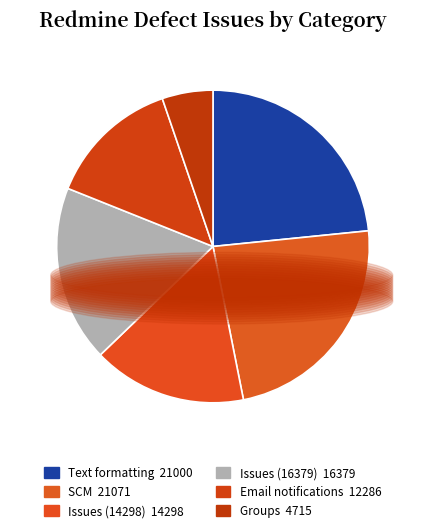

What percentage do SCM and Email notifications together represent?

37.2%